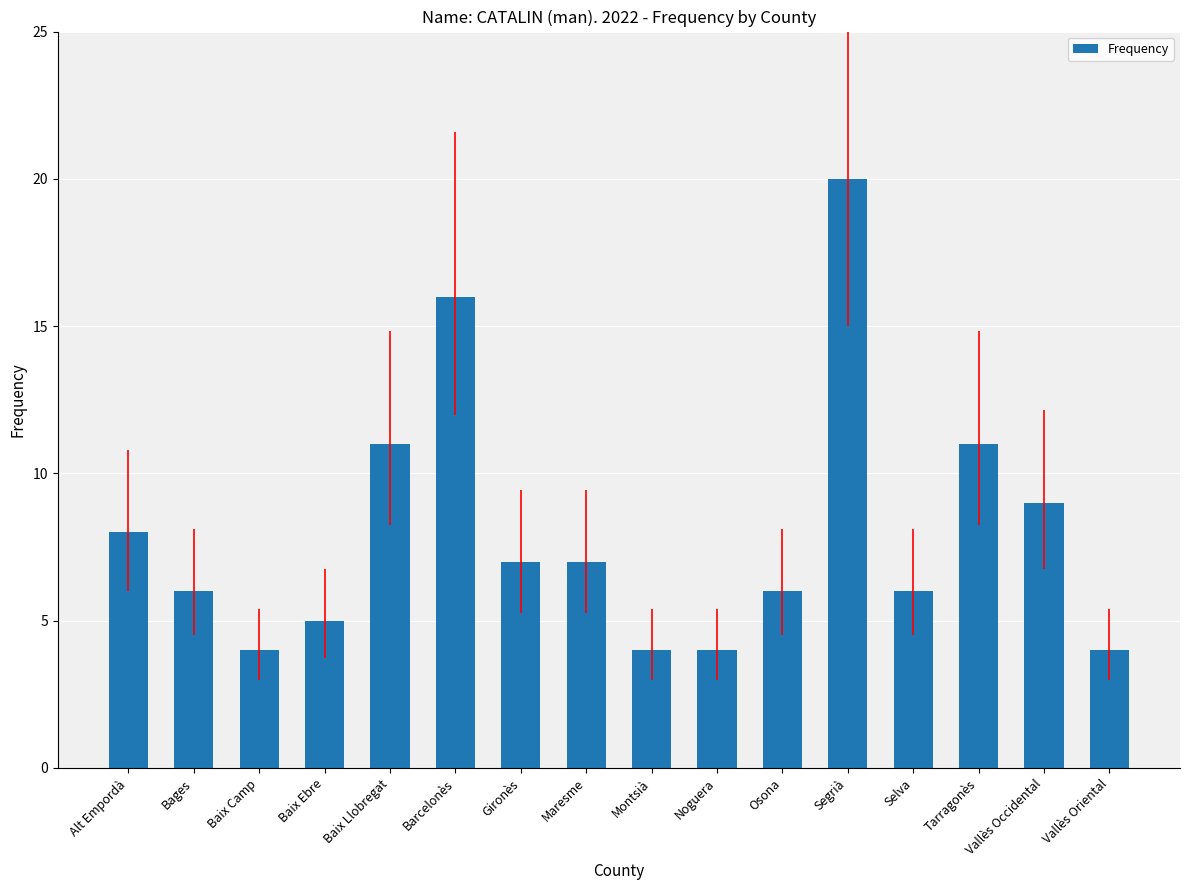

The value at Bages is 6. True or false?

True